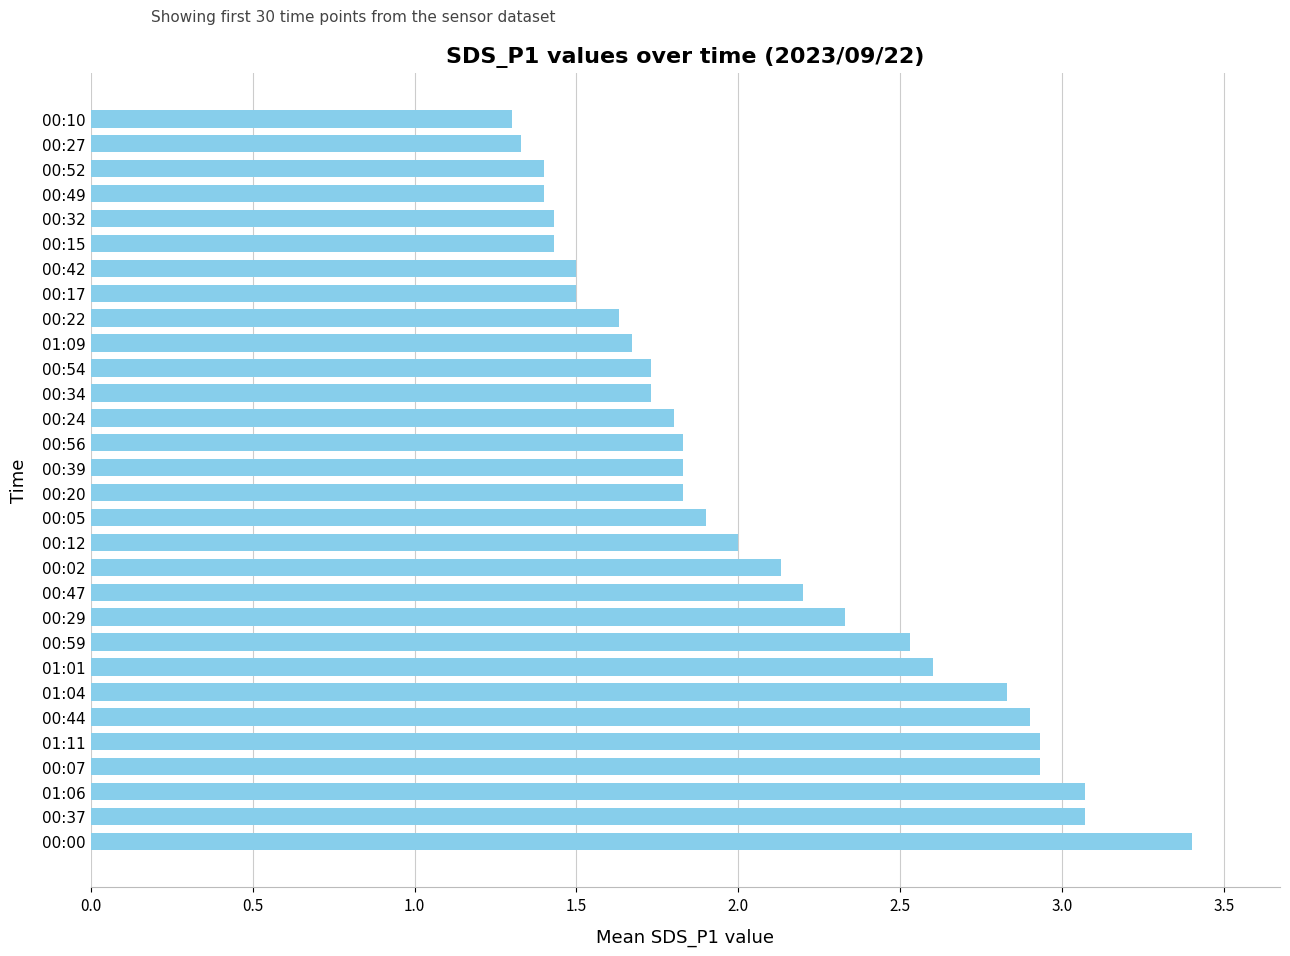

True or false: the data shows 3.2 at 00:29.

False